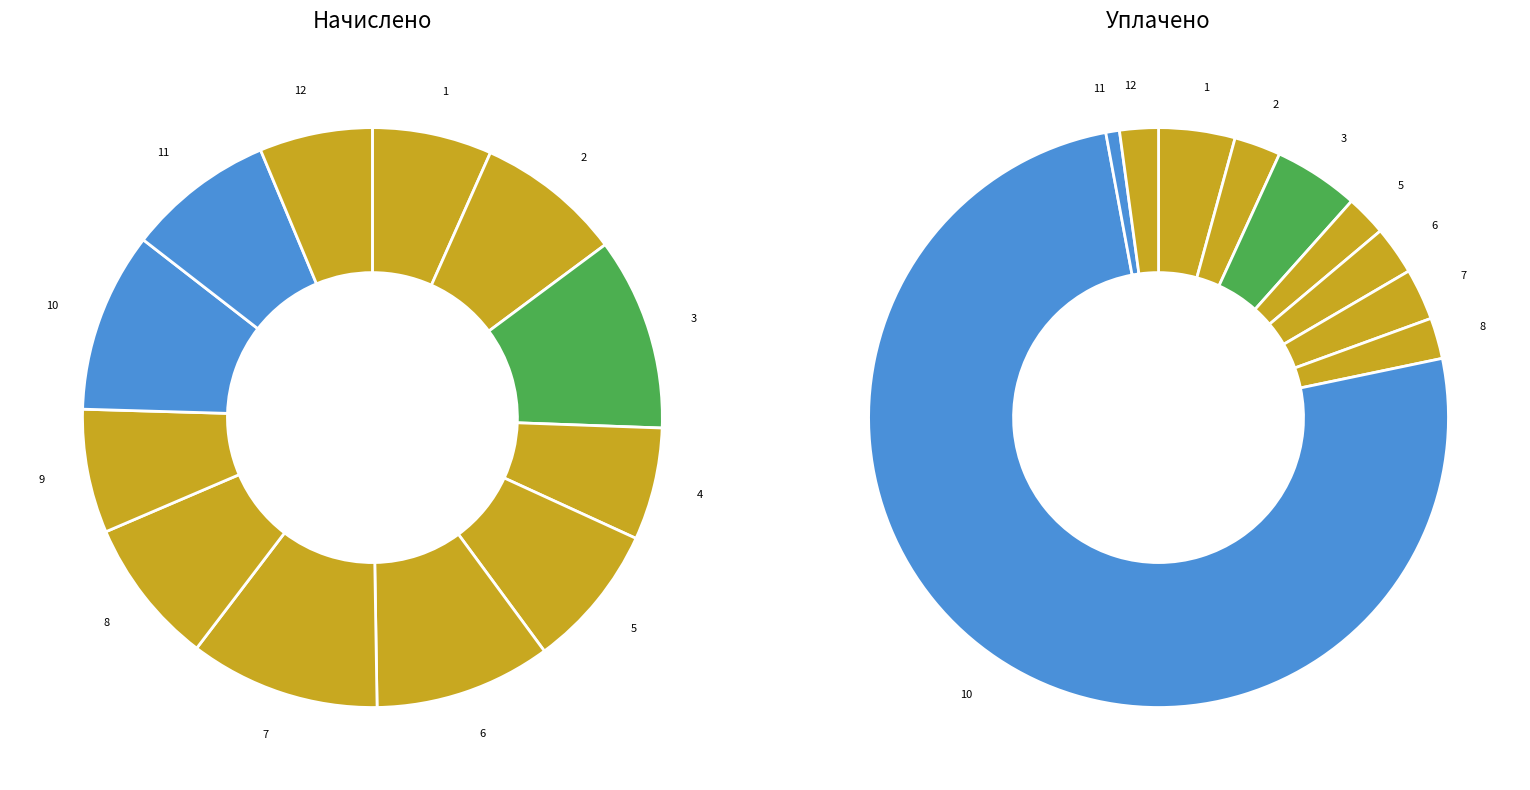

Is it true that 4 is 6% of the pie?

True